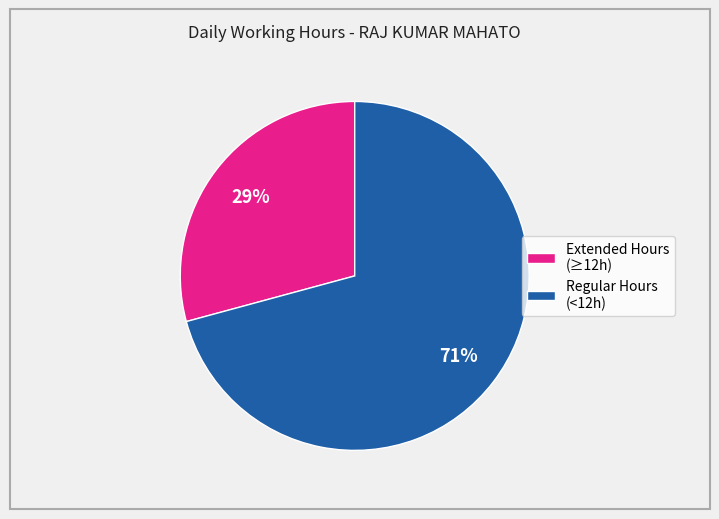

To the nearest percent, what is the difference between the largest and smallest slice percentages?

42%